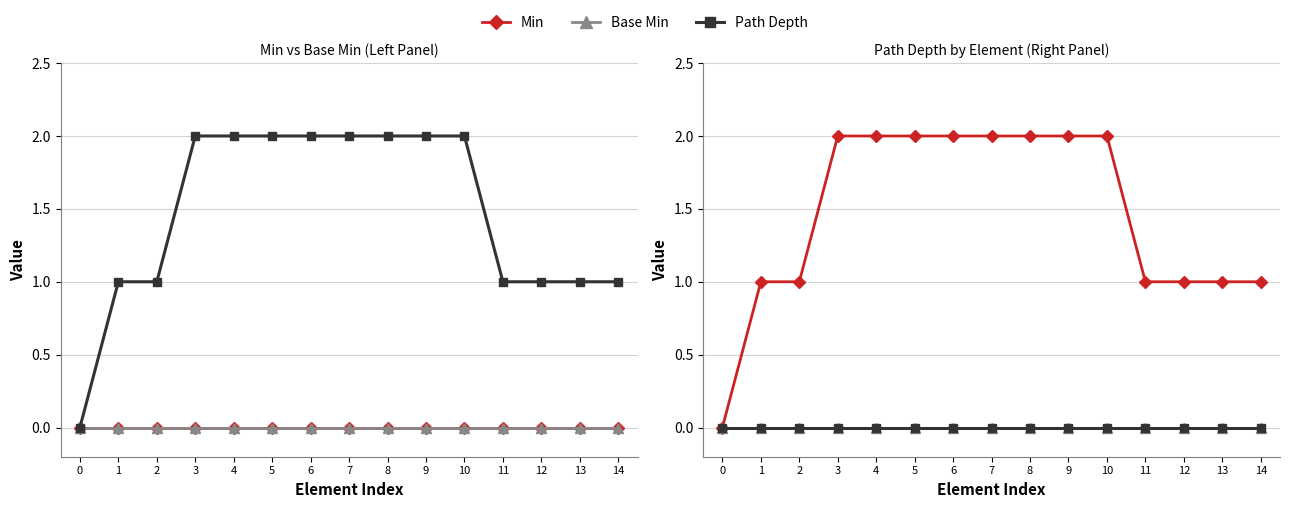

Which category has the highest value in the Min series?

3